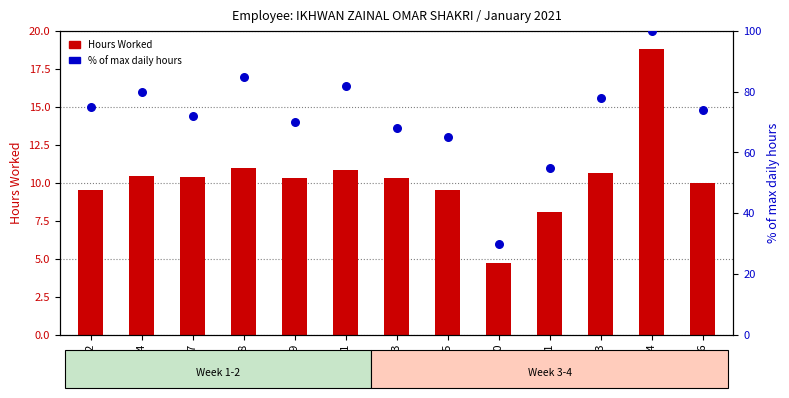

Which series contains the lowest Y value?

Hours Worked